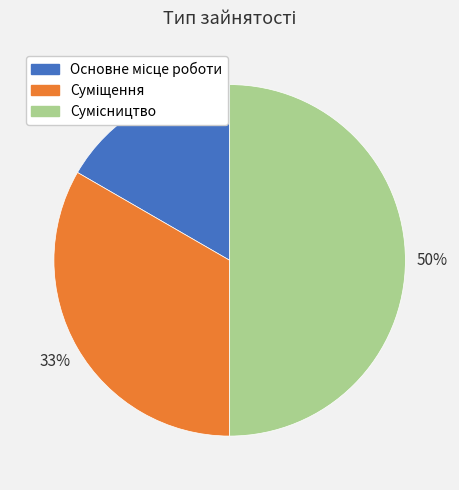

To the nearest percent, what is the difference between the largest and smallest slice percentages?

33%